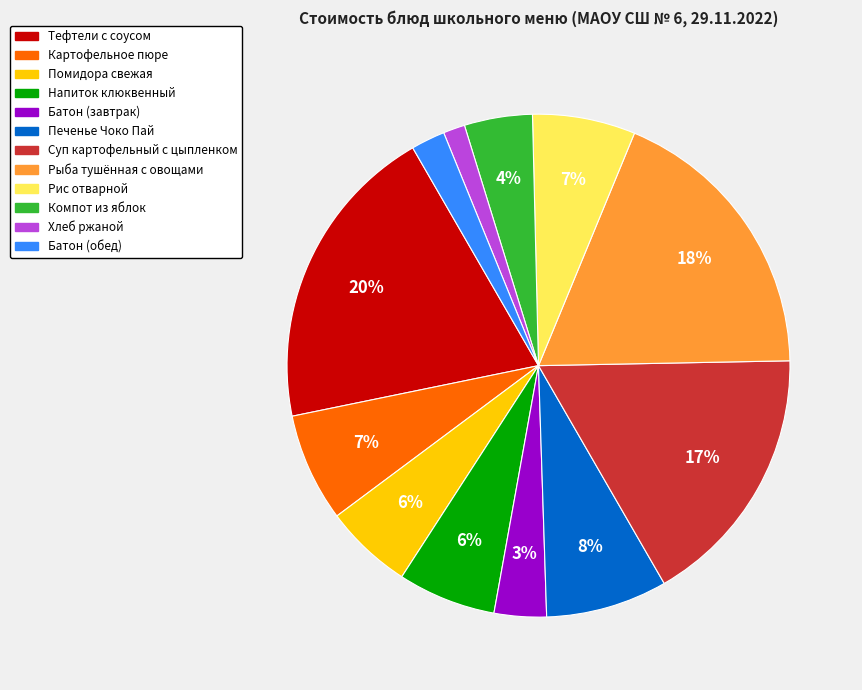

Does Хлеб ржаной represent more than half of the total?

No